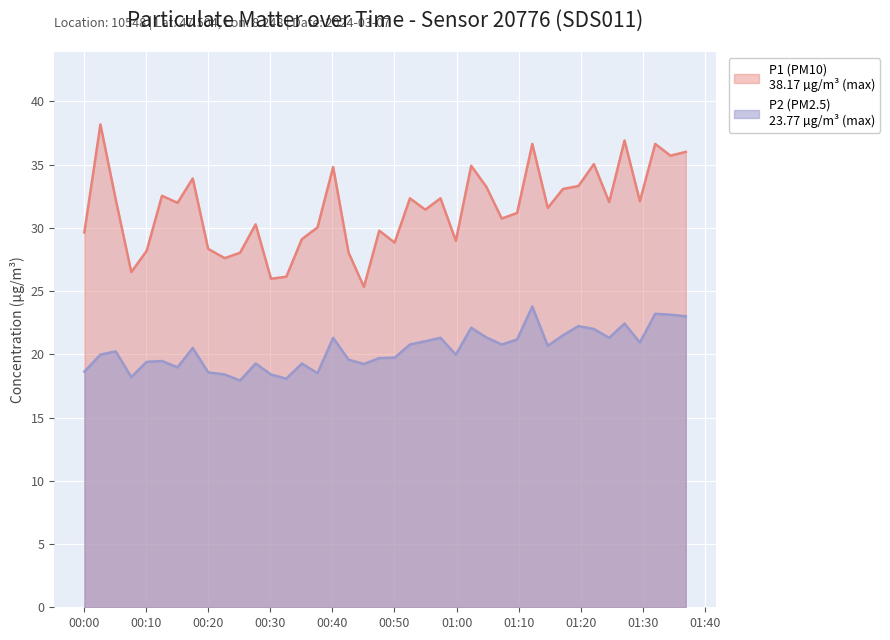

How many lines are shown in the chart?

2